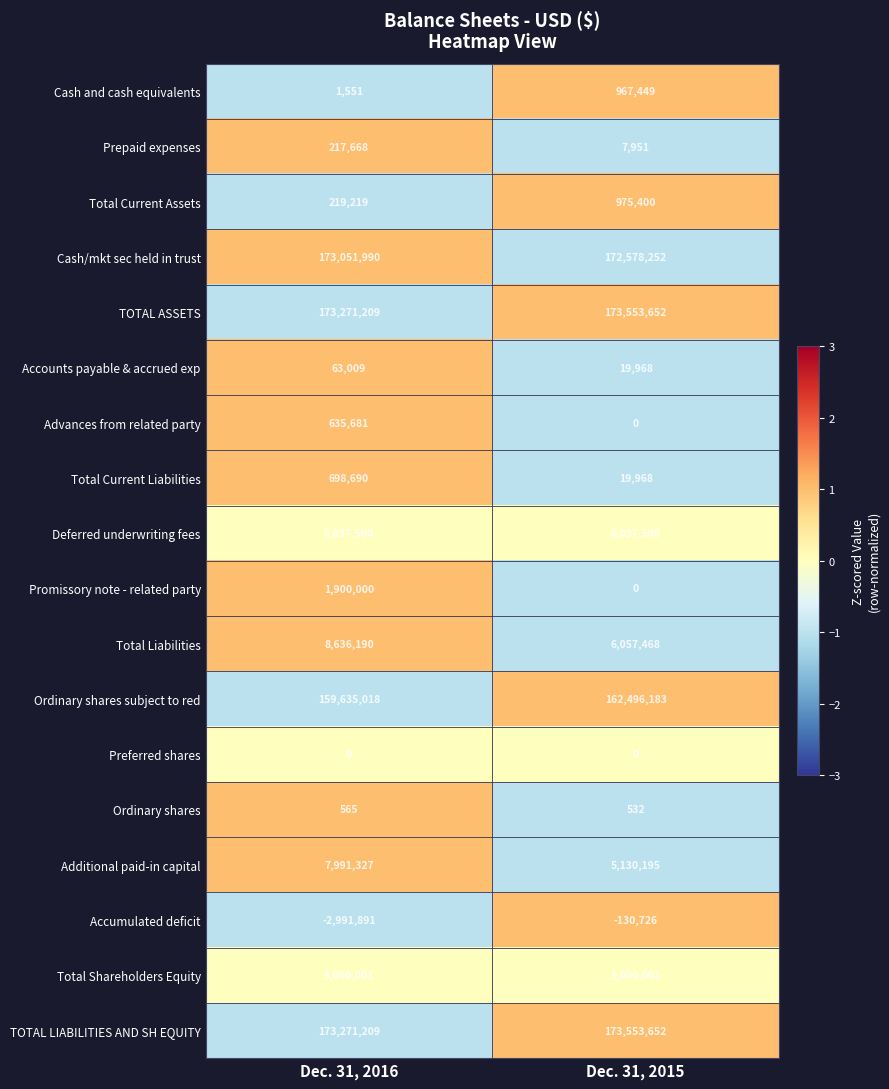

How many values in the Accumulated deficit series are below -130726?

1